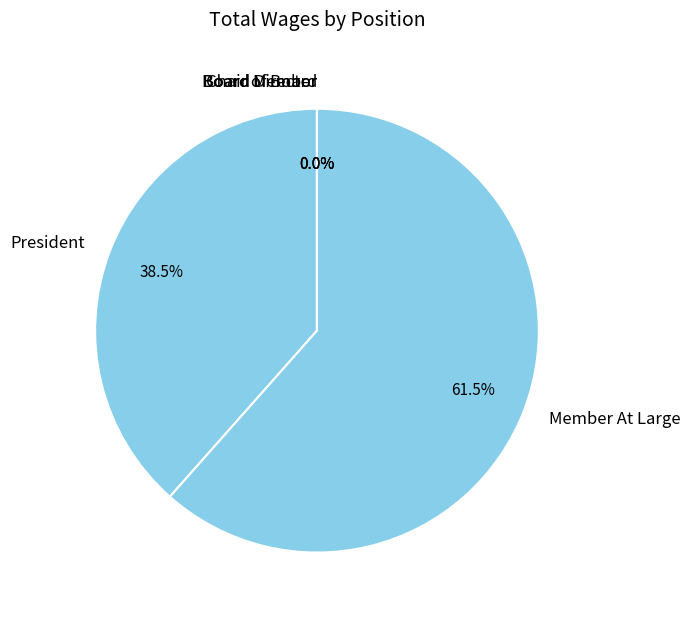

Which category has the biggest portion of the pie?

Member At Large